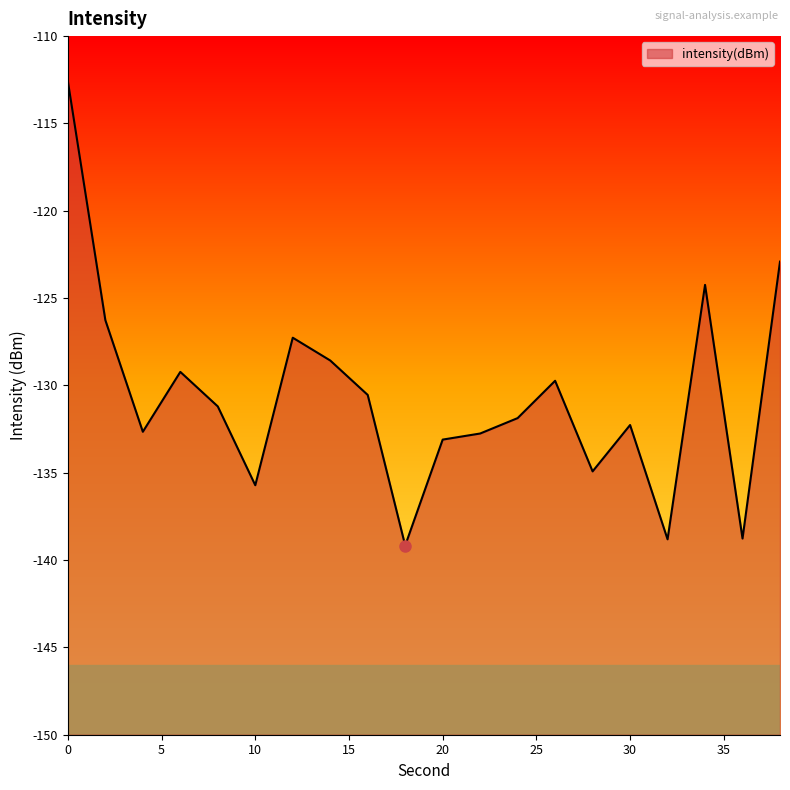

Is it true that the value at 26 is -129.7?

True